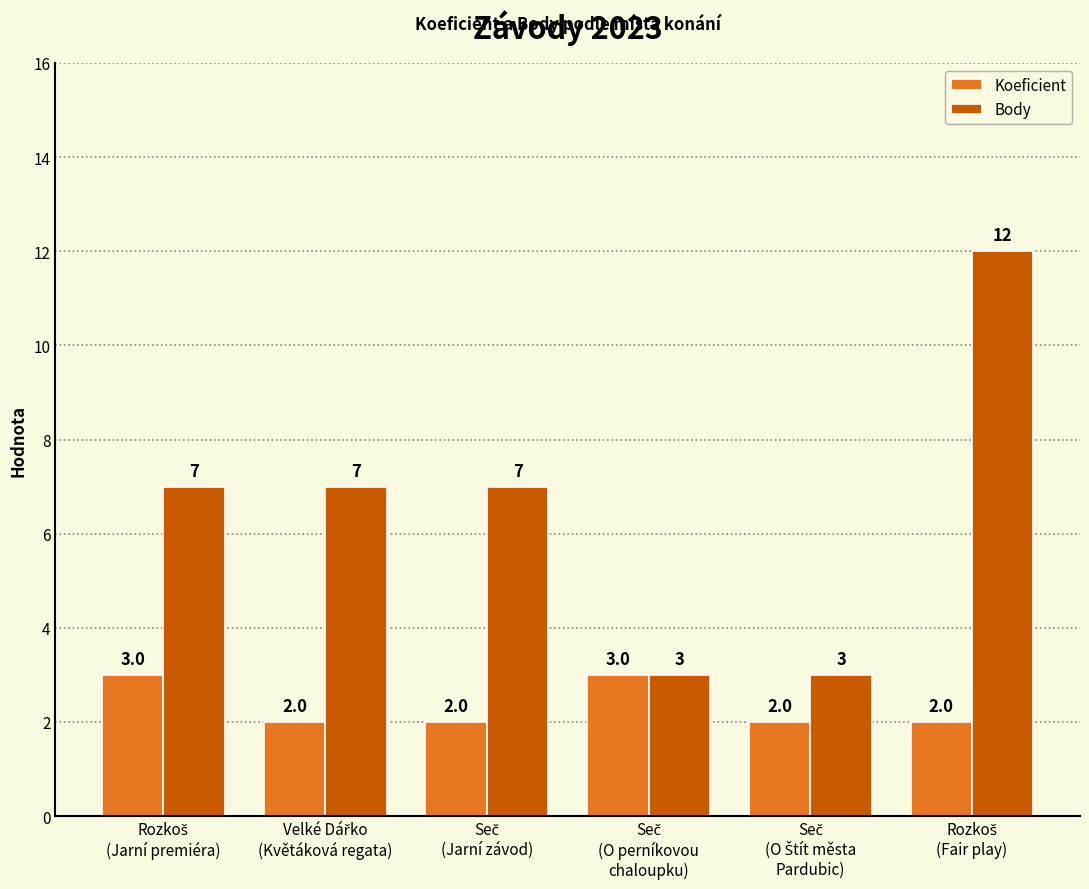

What is the value of the Koeficient bar at the 1st from the left?

3